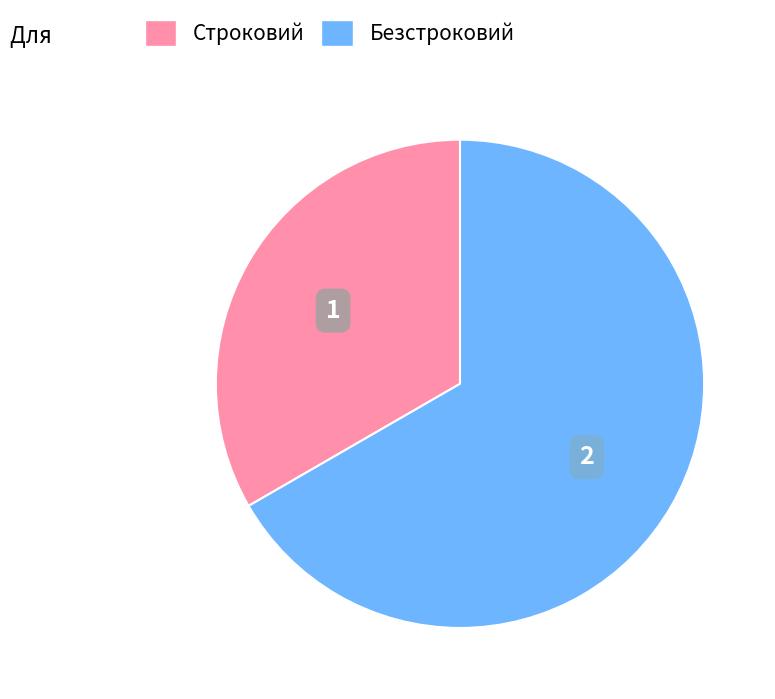

Does any single category account for the majority?

Yes